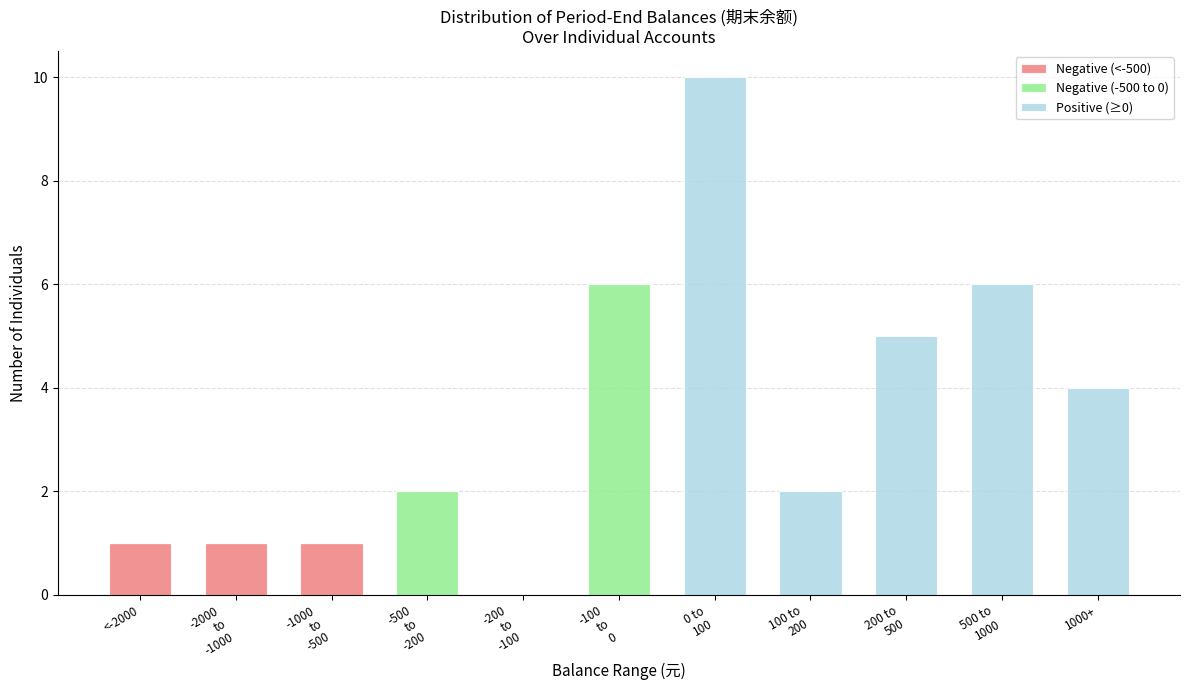

What are all the series names shown in the legend?

Negative (<-500), Negative (-500 to 0), Positive (≥0)